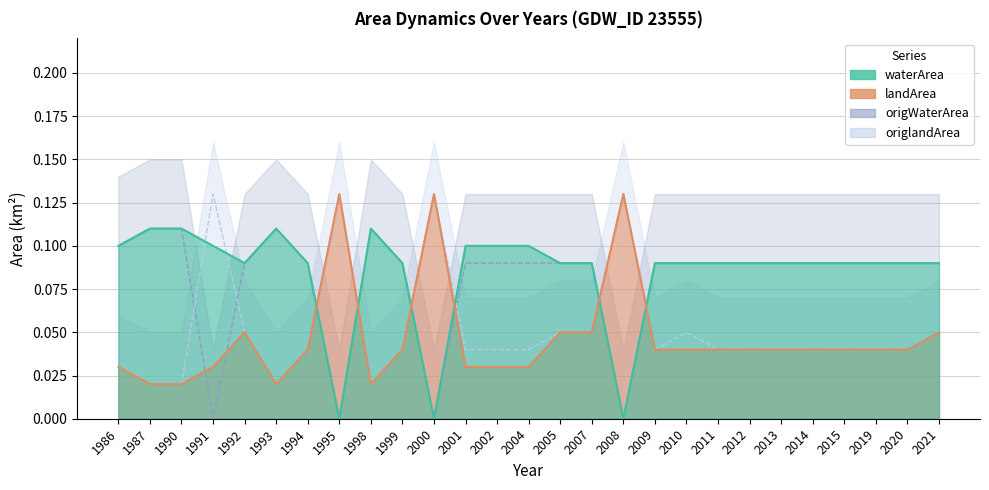

Is the value of waterArea at 1994 greater than the value of origWaterArea at 1987?

No